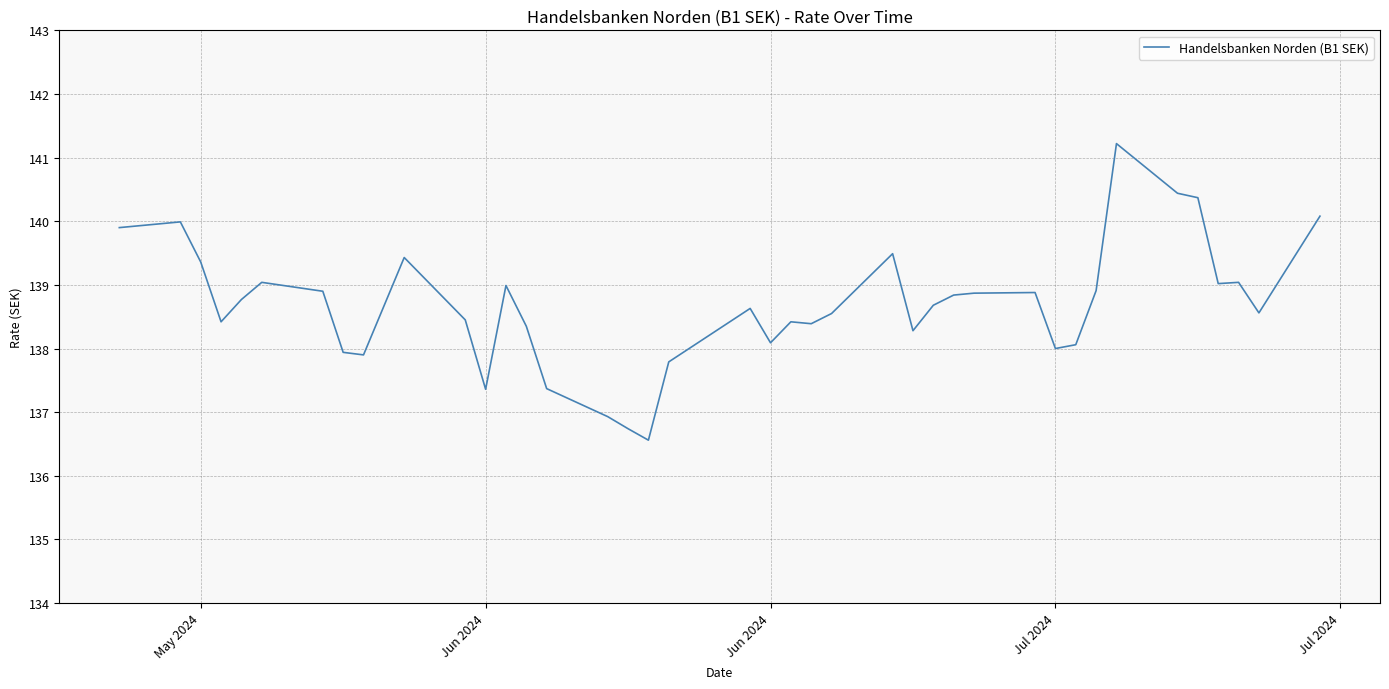

What is the minimum value shown in the chart?

136.6